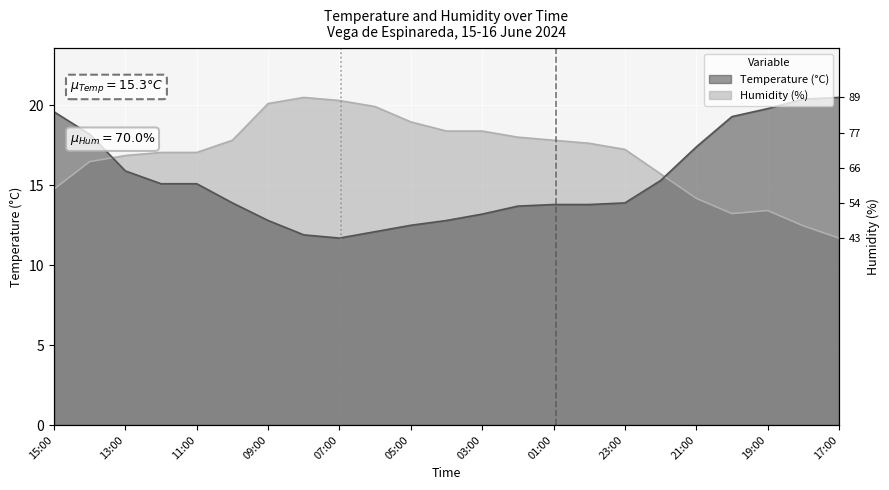

Which category has the highest value in the Temperature (C) series?

17:00